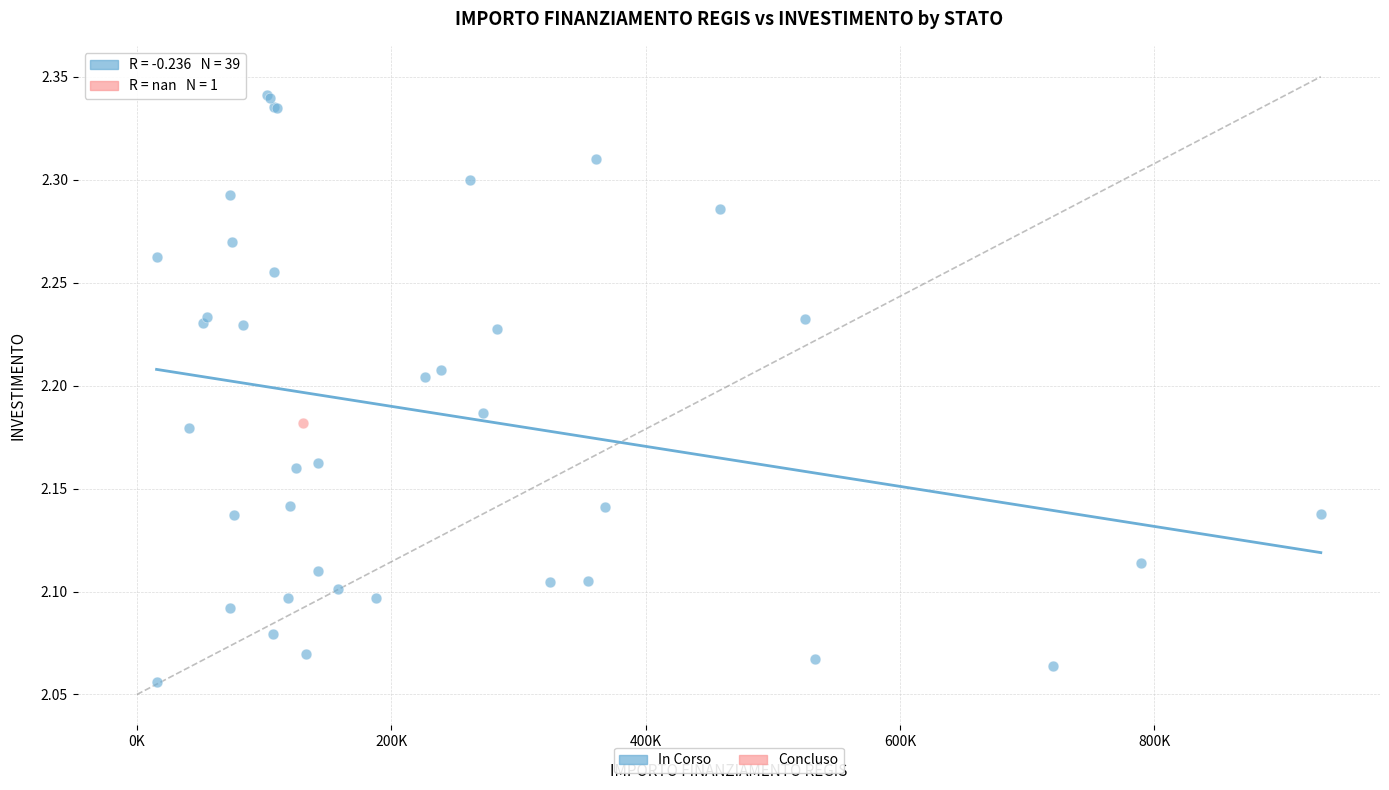

What are all the series names shown in the legend?

In Corso, Concluso